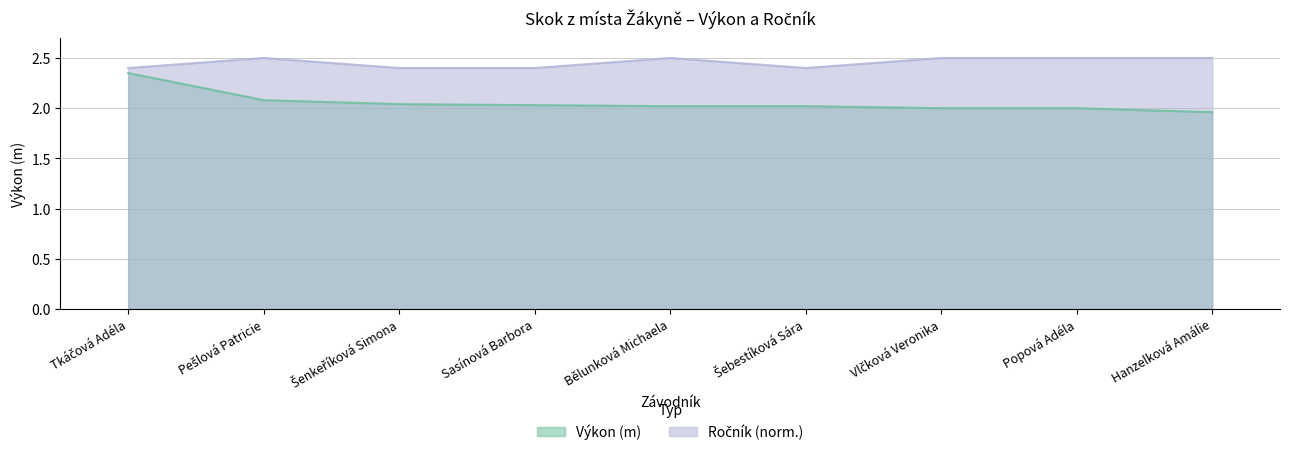

List the series in order of their overall mean, lowest first.

Výkon, Ročník